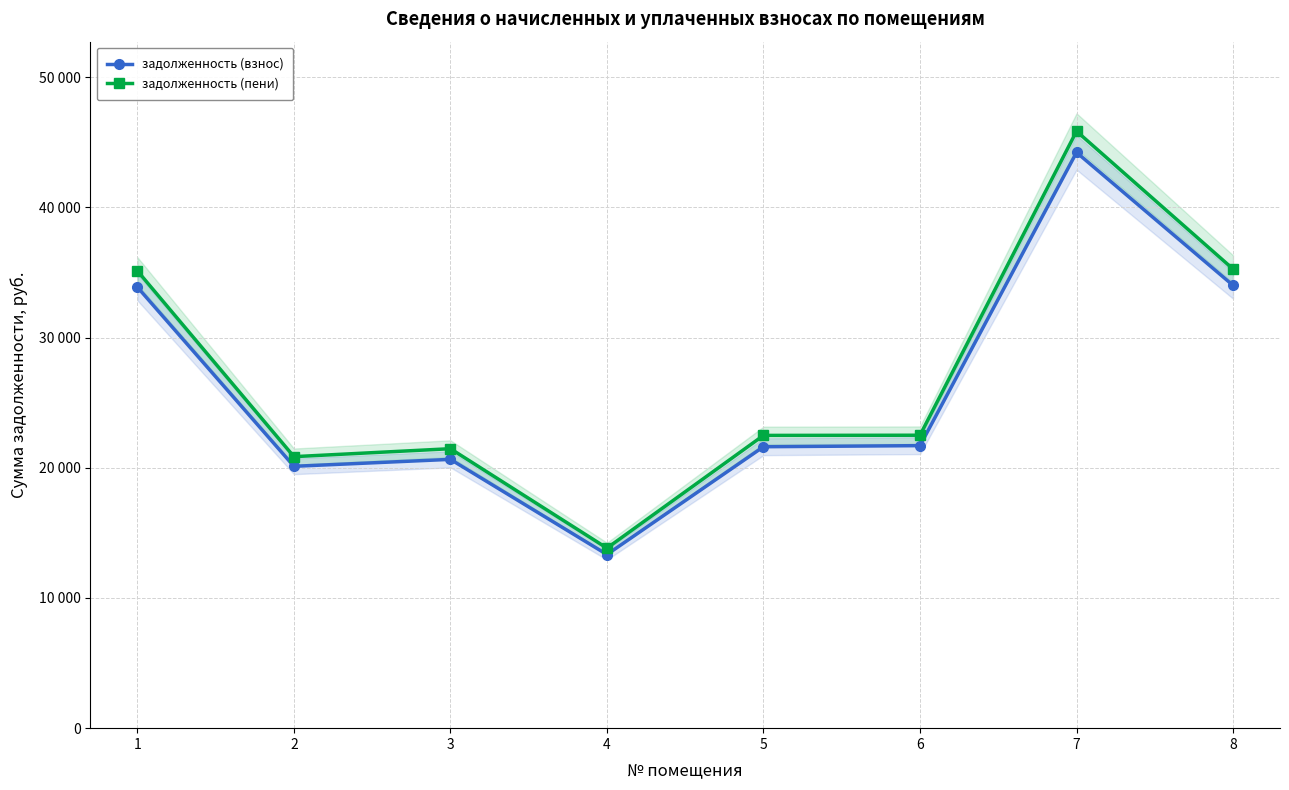

True or false: задолженность (взнос) has a value of 32662.1 at 5.

False